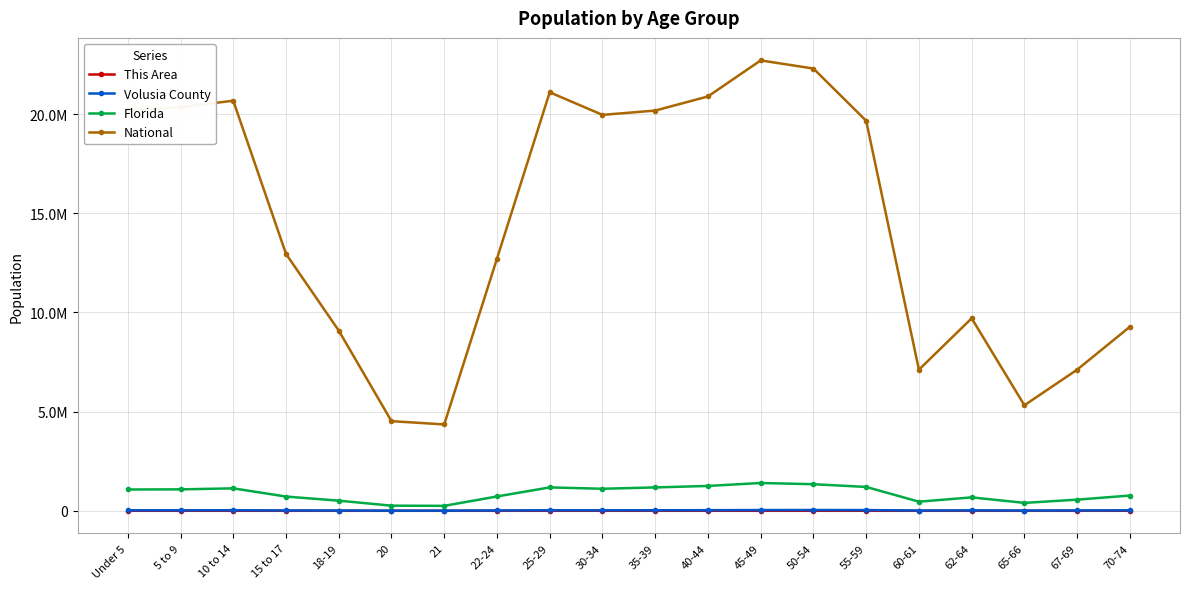

How many interior local peaks does the Florida series have?

4